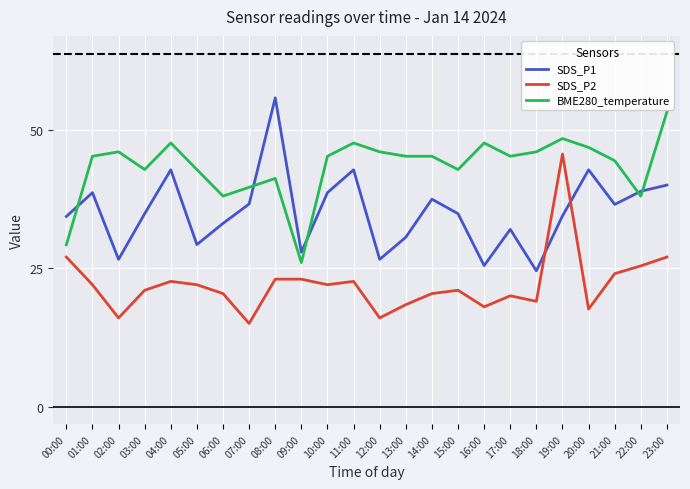

What is the sum of all SDS_P2 values?

529.0